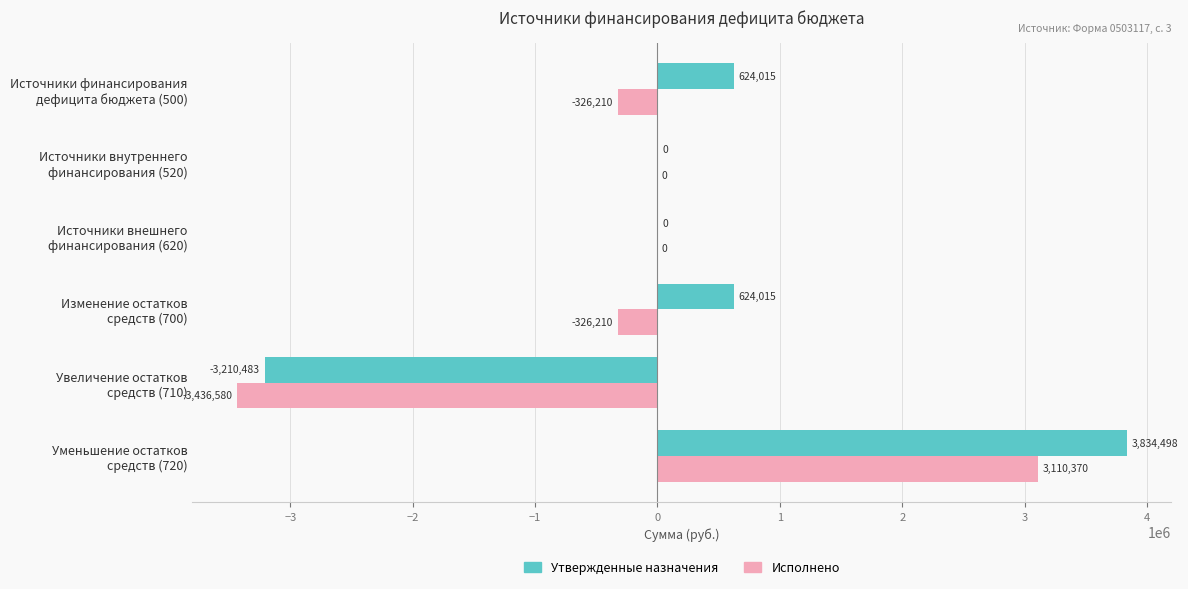

Which series has the largest total across all categories?

Утвержденные назначения